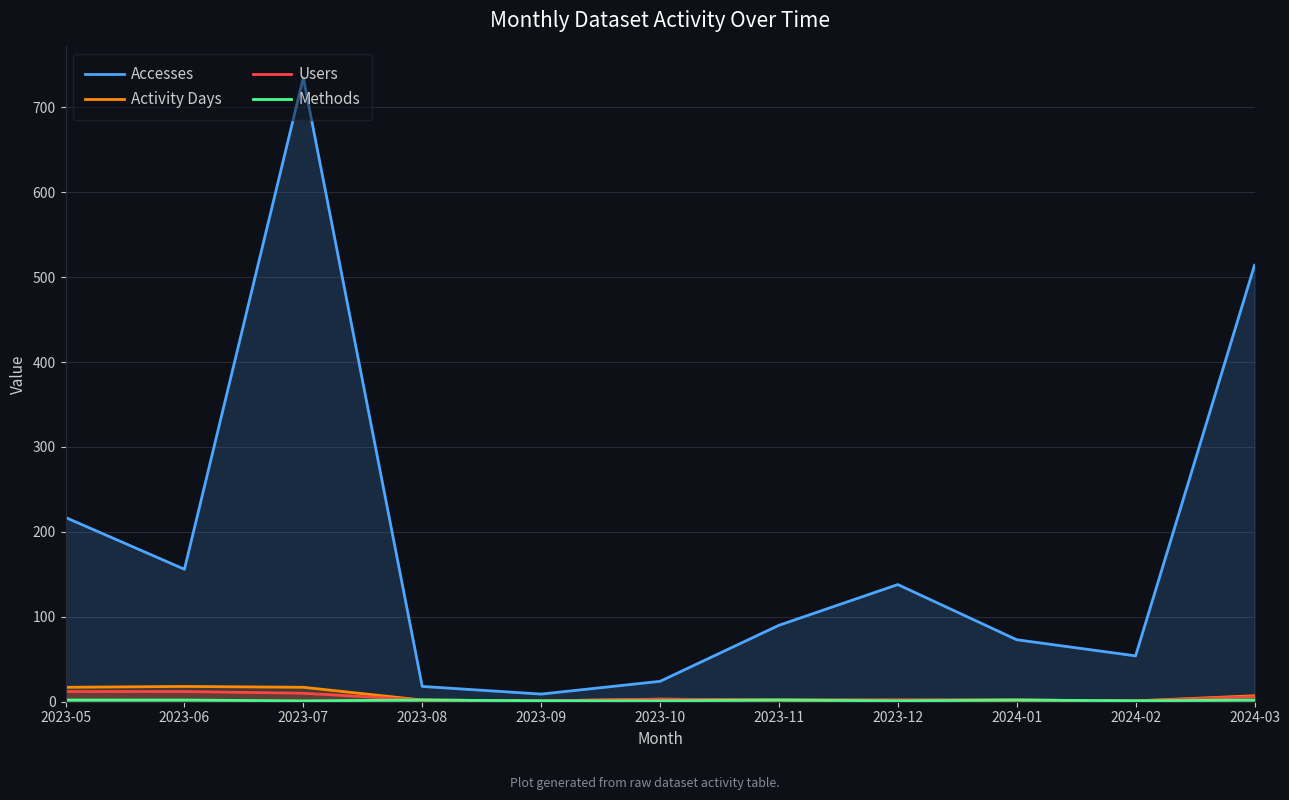

How many lines are shown in the chart?

4